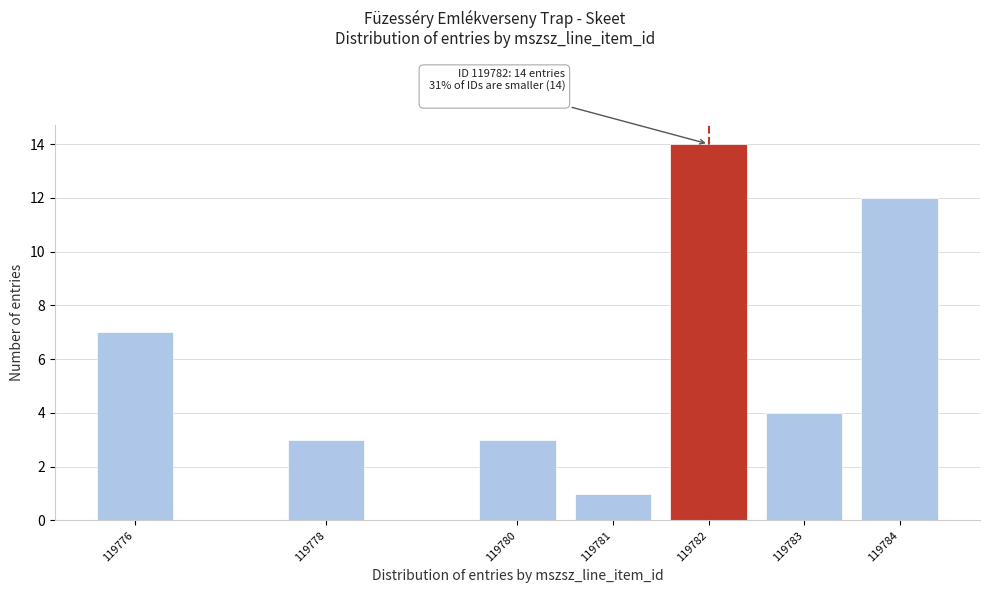

Reading left to right, transcribe all the data shown in this chart.

119776=7	119778=3	119780=3	119781=1	119782=14	119783=4	119784=12